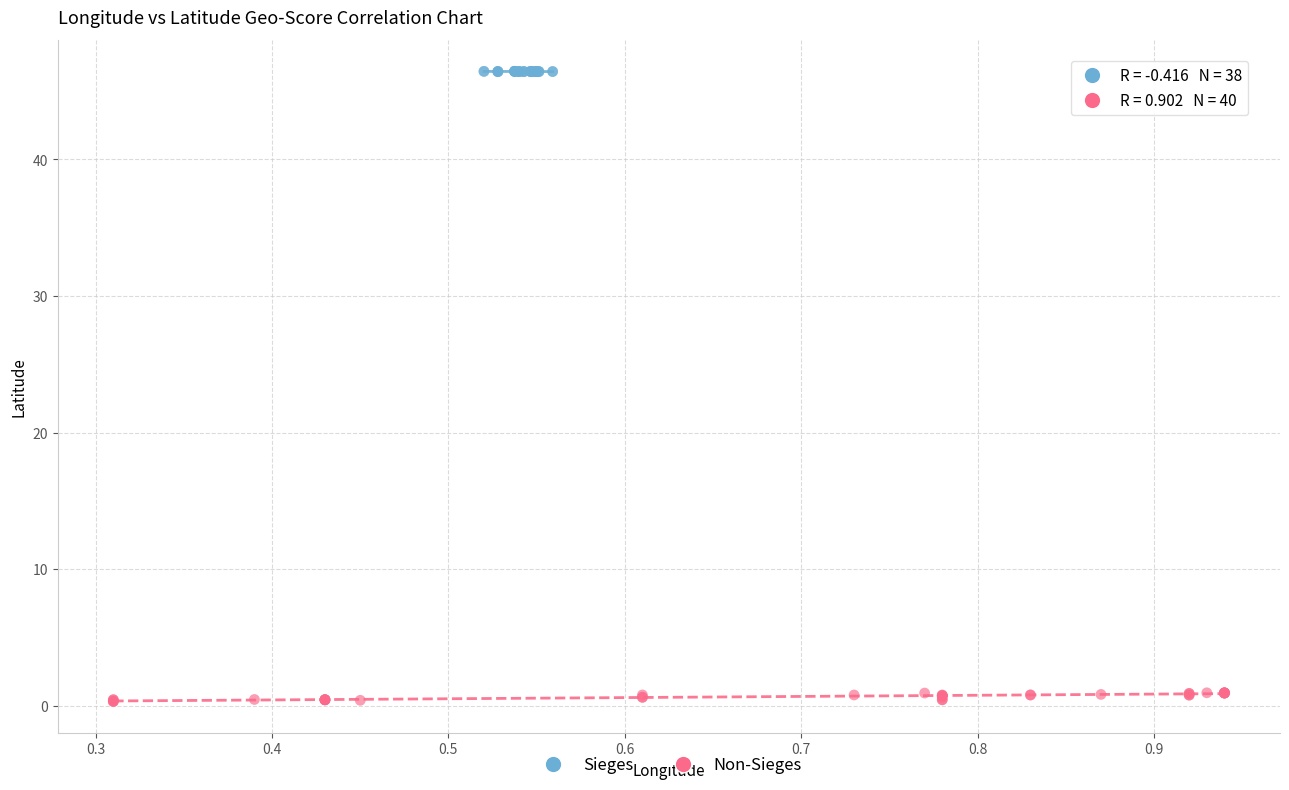

Which series contains the lowest Y value?

Non-Sieges